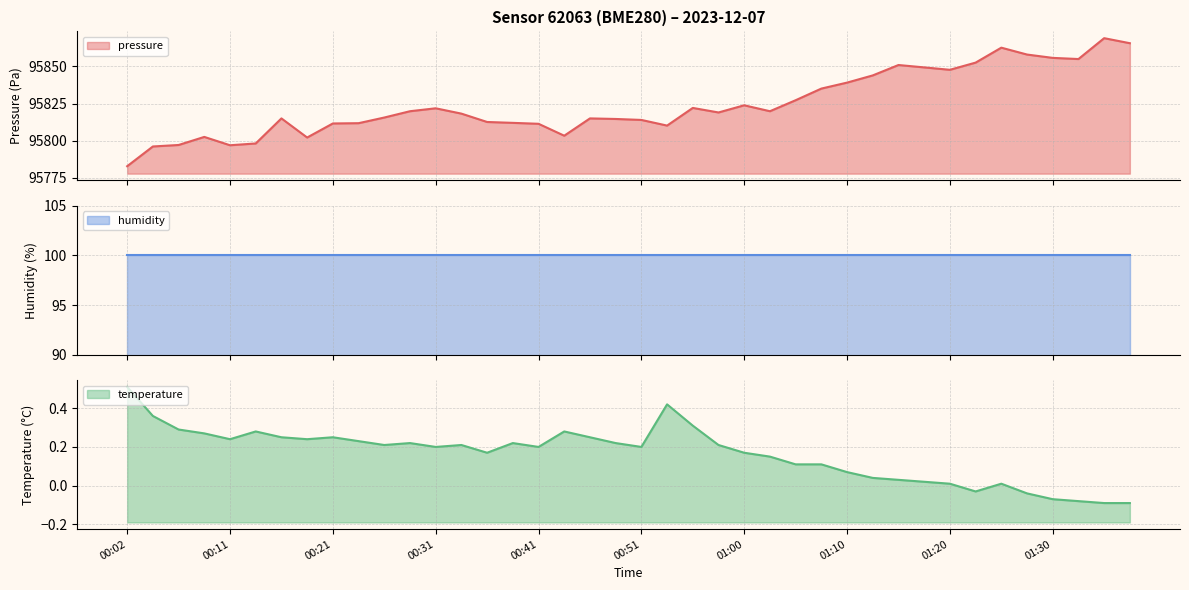

What is the approximate value of pressure at 00:06?

95797.1